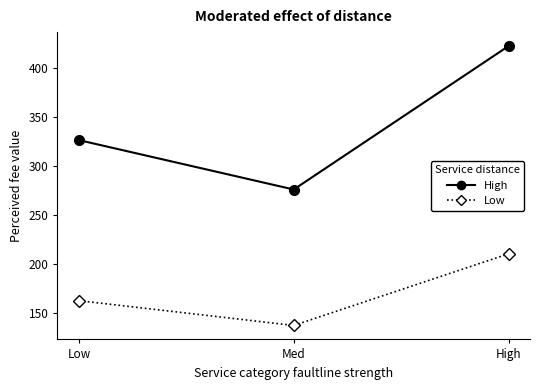

Between Med and High, which series saw the biggest shift?

High